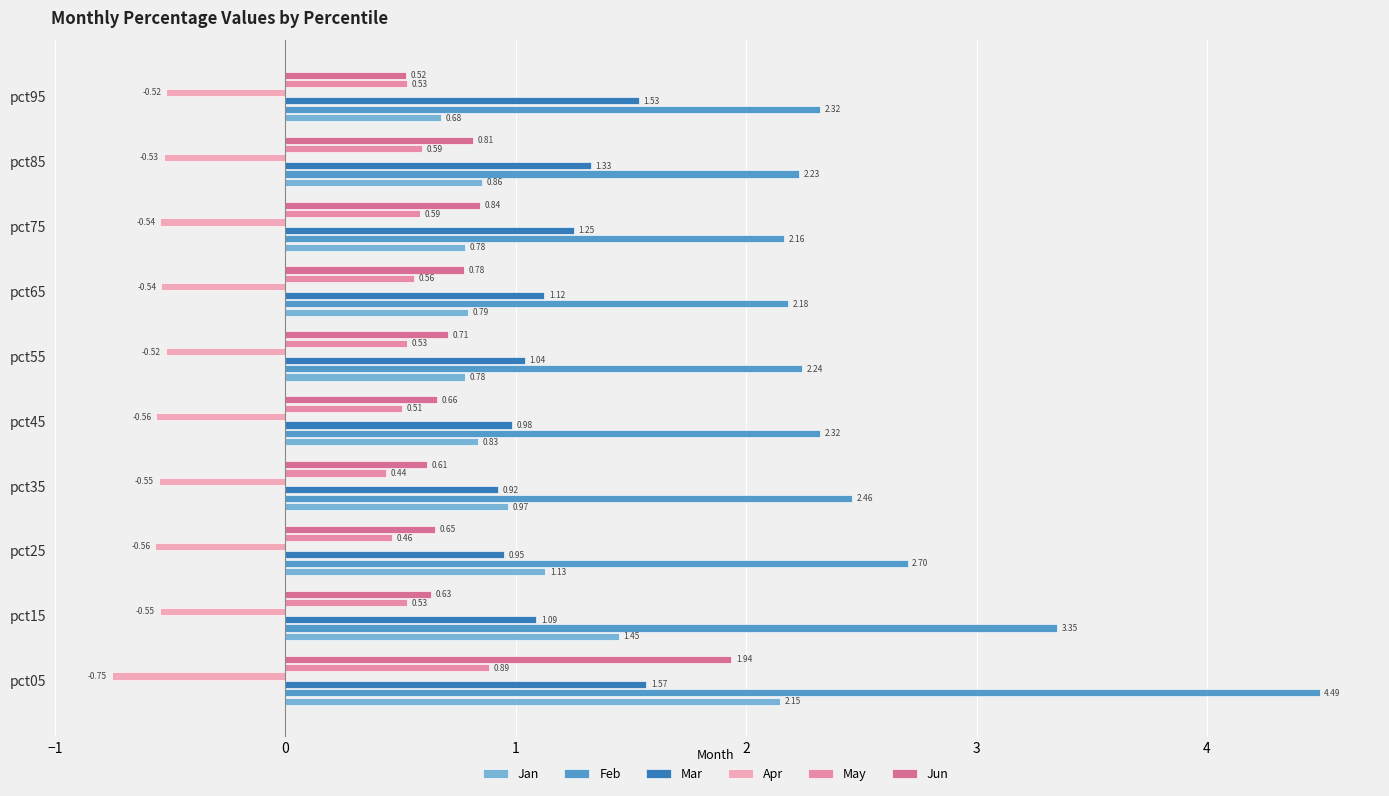

Which series has the widest spread of values?

Feb